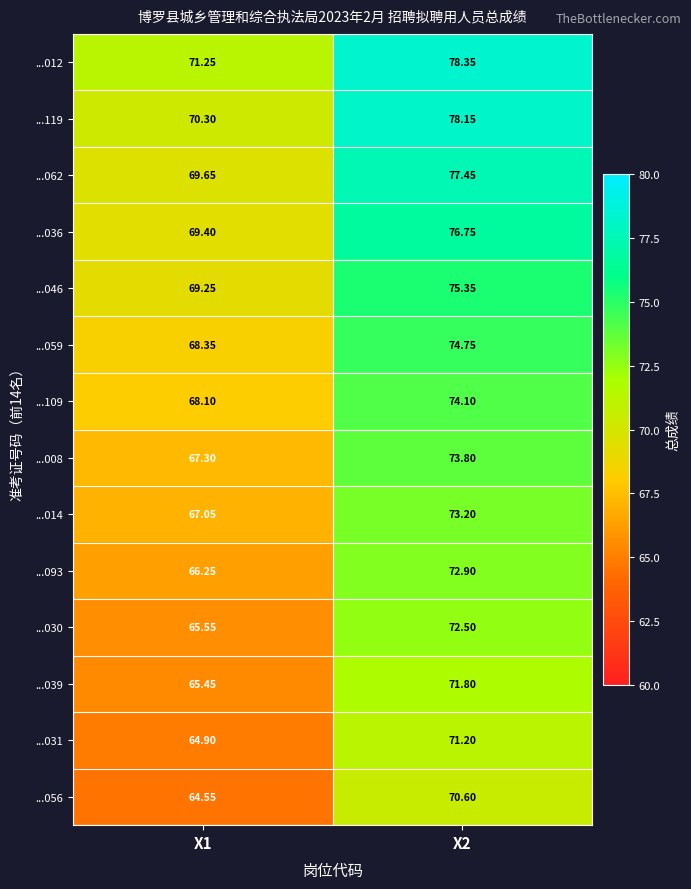

What is the total value across all series at X2?

1040.9